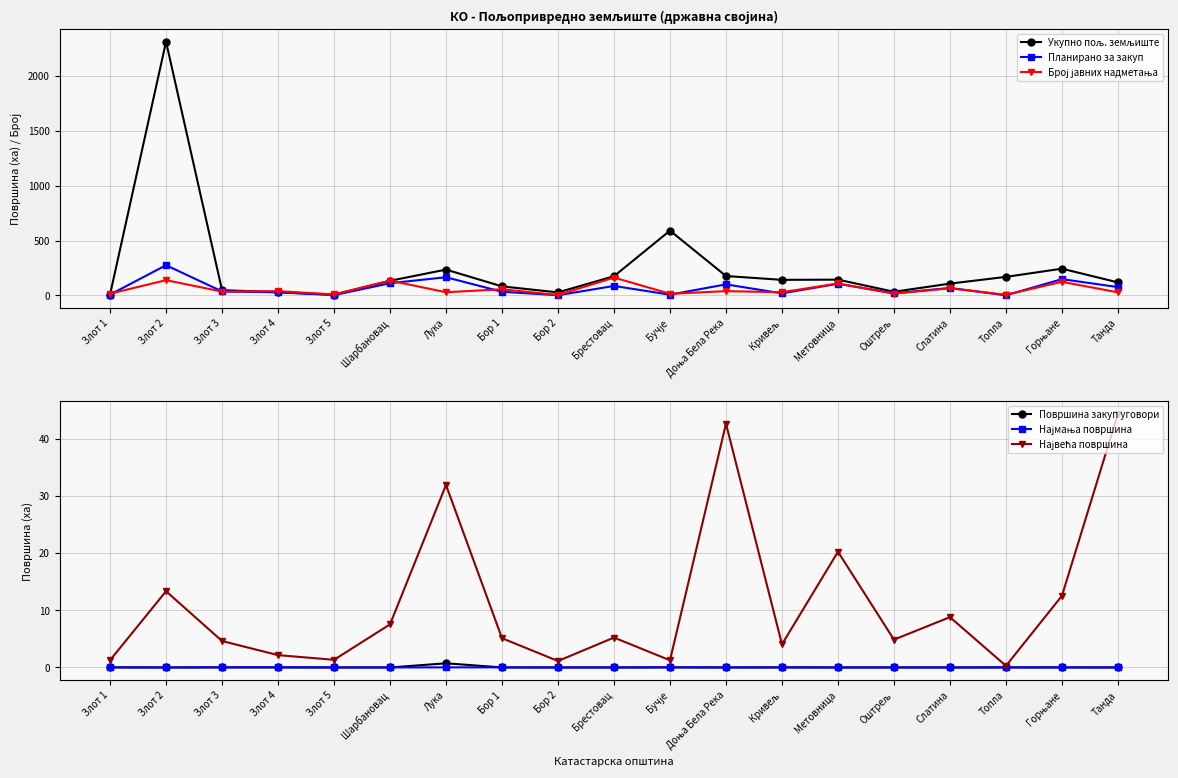

Reading left to right, list all the values displayed in this chart.

Укупно пољ. земљиште: 7.7	2312.6	47.8	29.7	6.9	133.5	235.3	82.3	27.5	175.1	590.5	176.8	141.8	143.8	33.3	107.6	169.0	243.7	118.7
Планирано за закуп: 7.2	275.4	36.3	28.1	2.9	111.2	165.8	33.3	2.0	86.4	6.8	100.6	18.8	106.2	19.2	68.1	0.9	148.4	75.8
Број јавних надметања: 16.0	139.0	35.0	39.0	9.0	135.0	29.0	56.0	4.0	163.0	15.0	39.0	29.0	109.0	16.0	65.0	6.0	124.0	28.0
Површина закуп уговори: 0.0	0.0	0.0	0.0	0.0	0.0	0.7	0.0	0.0	0.0	0.0	0.0	0.0	0.0	0.0	0.0	0.0	0.0	0.0
Најмања површина: 0.0	0.0	0.0	0.0	0.0	0.0	0.0	0.0	0.0	0.0	0.0	0.0	0.0	0.0	0.0	0.0	0.0	0.0	0.0
Највећа површина: 1.3	13.3	4.6	2.2	1.3	7.5	31.9	5.1	1.1	5.2	1.3	42.7	4.1	20.2	4.9	8.8	0.3	12.5	44.4